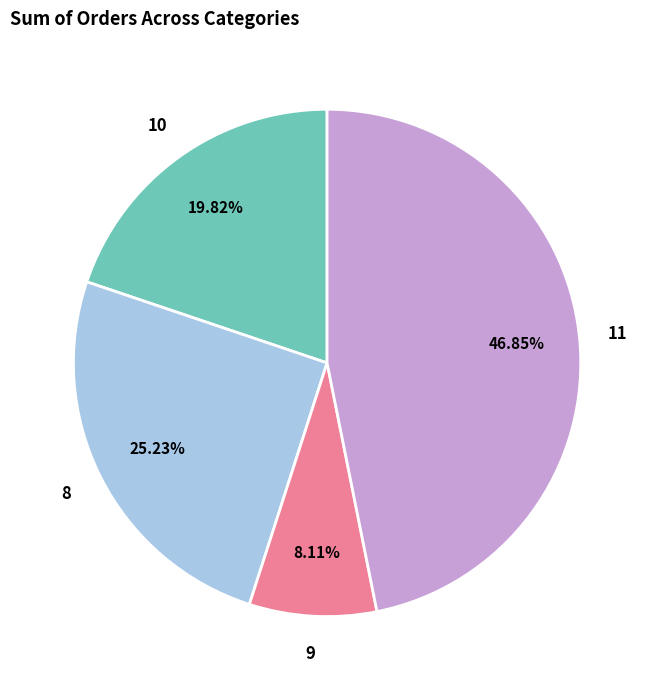

Which category has the smallest portion of the pie?

9